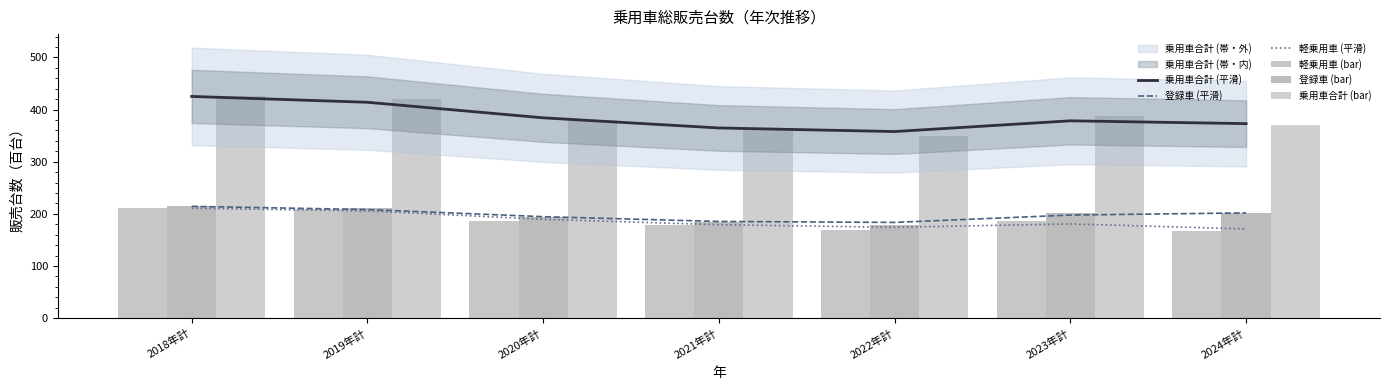

What is the spread (max minus min) of values at 2024年計?

205.0